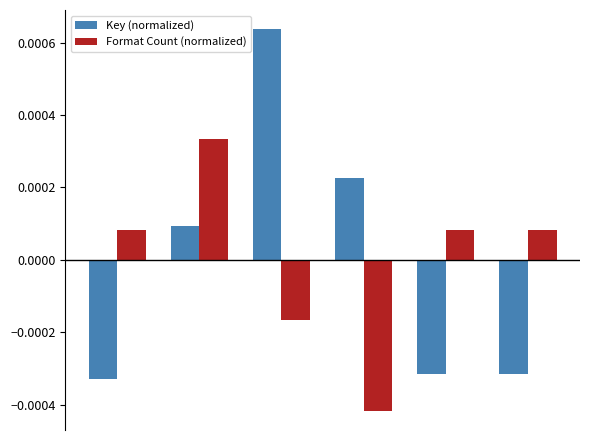

How many values in the Key (normalized) series exceed 0?

3